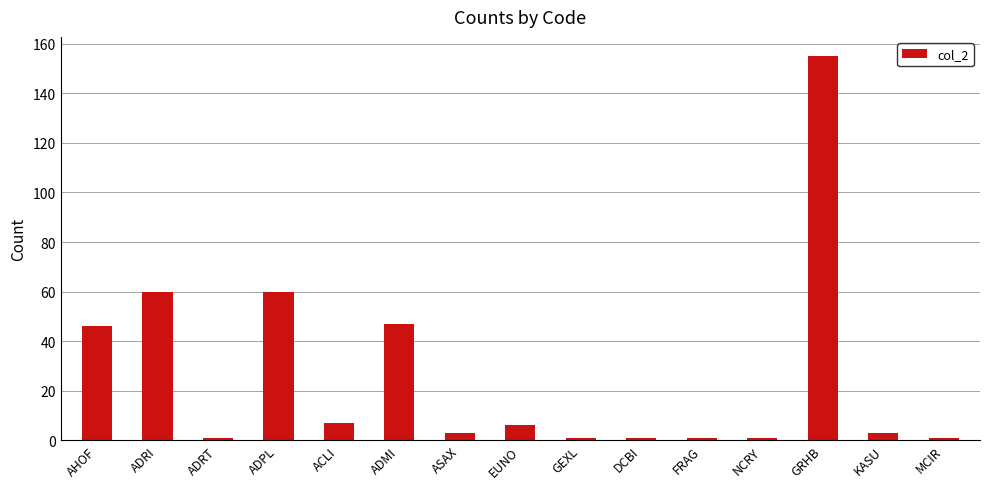

What position from the left is GRHB?

13